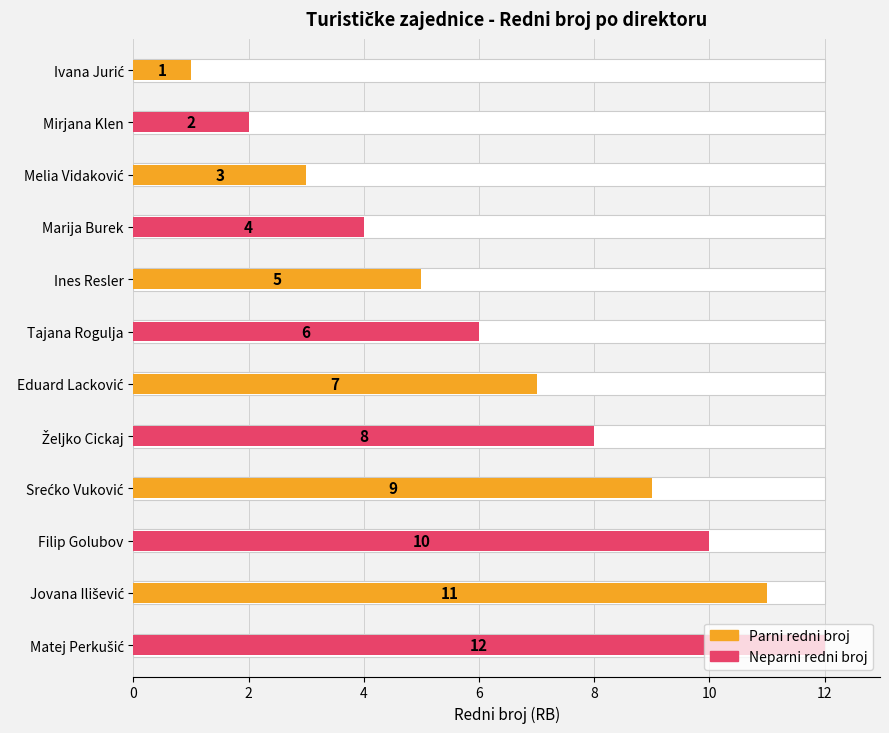

How many data points are less than 7?

6